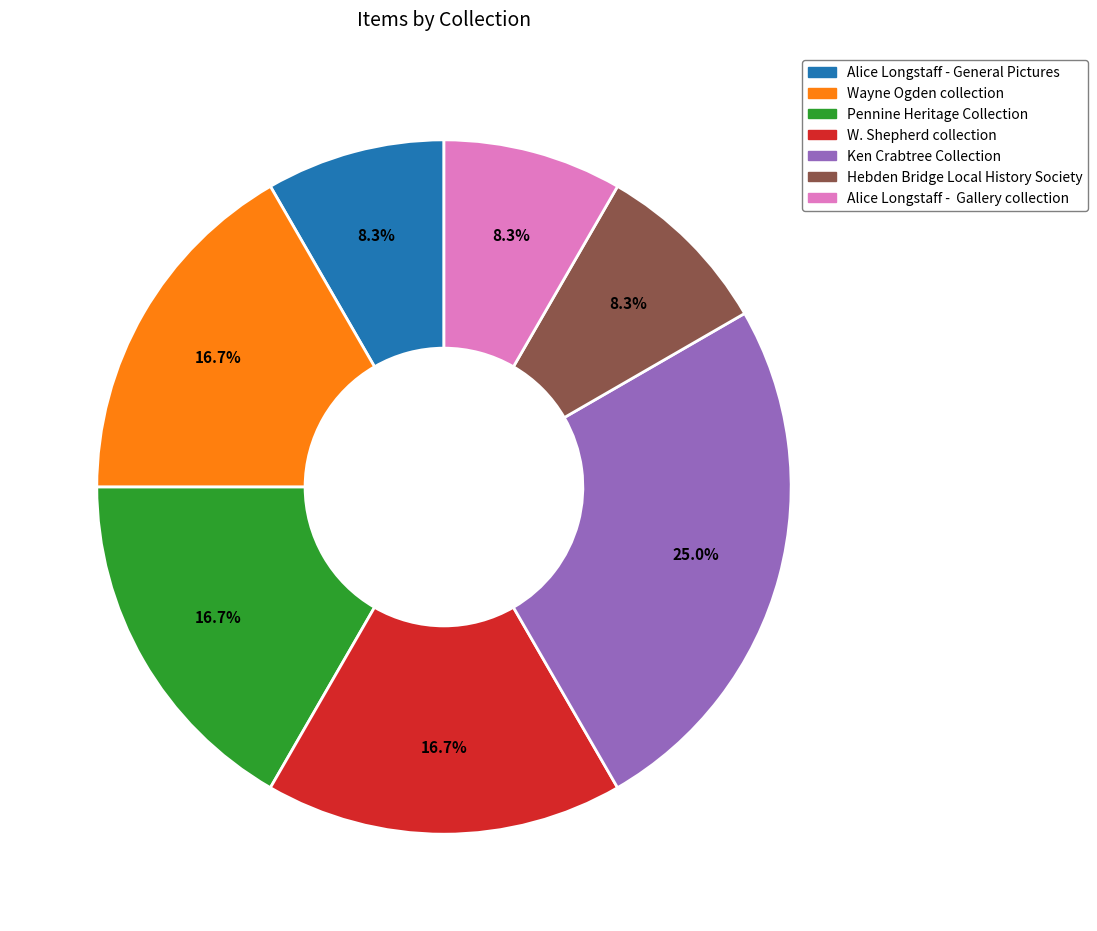

Is there a majority slice in this chart?

No